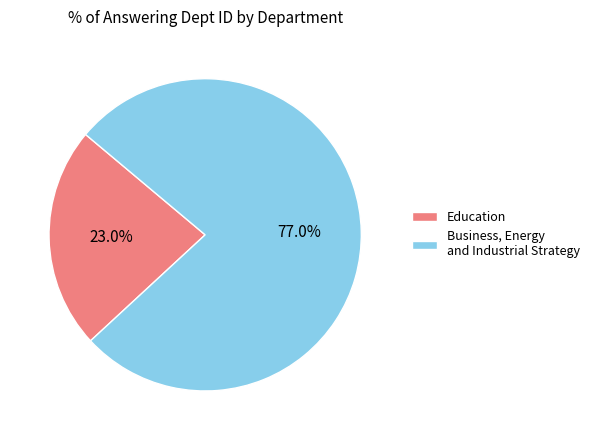

Rank the categories by value from lowest to highest.

Education, Business, Energy and Industrial Strategy